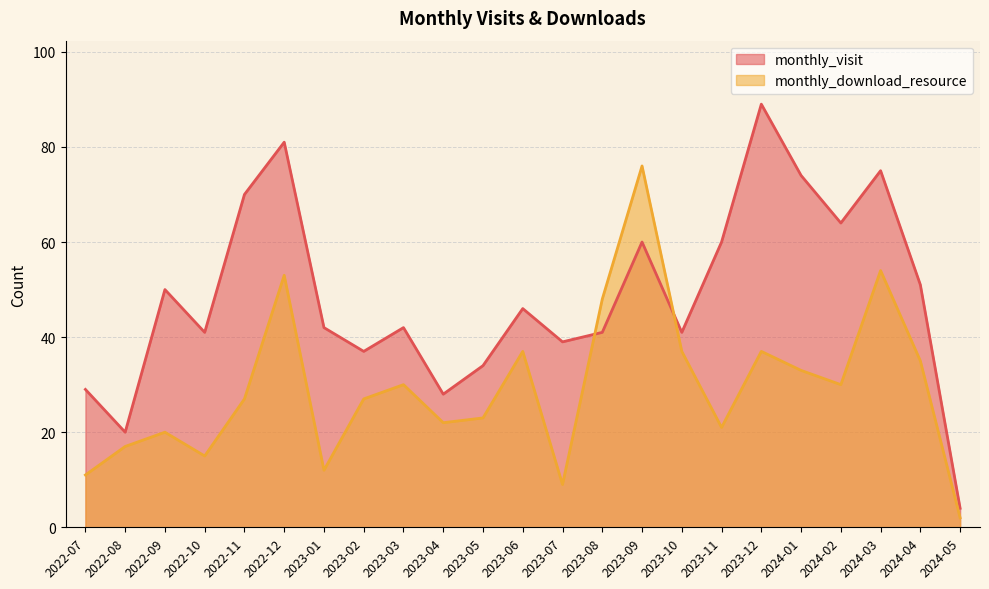

How many data points does each series have?

23